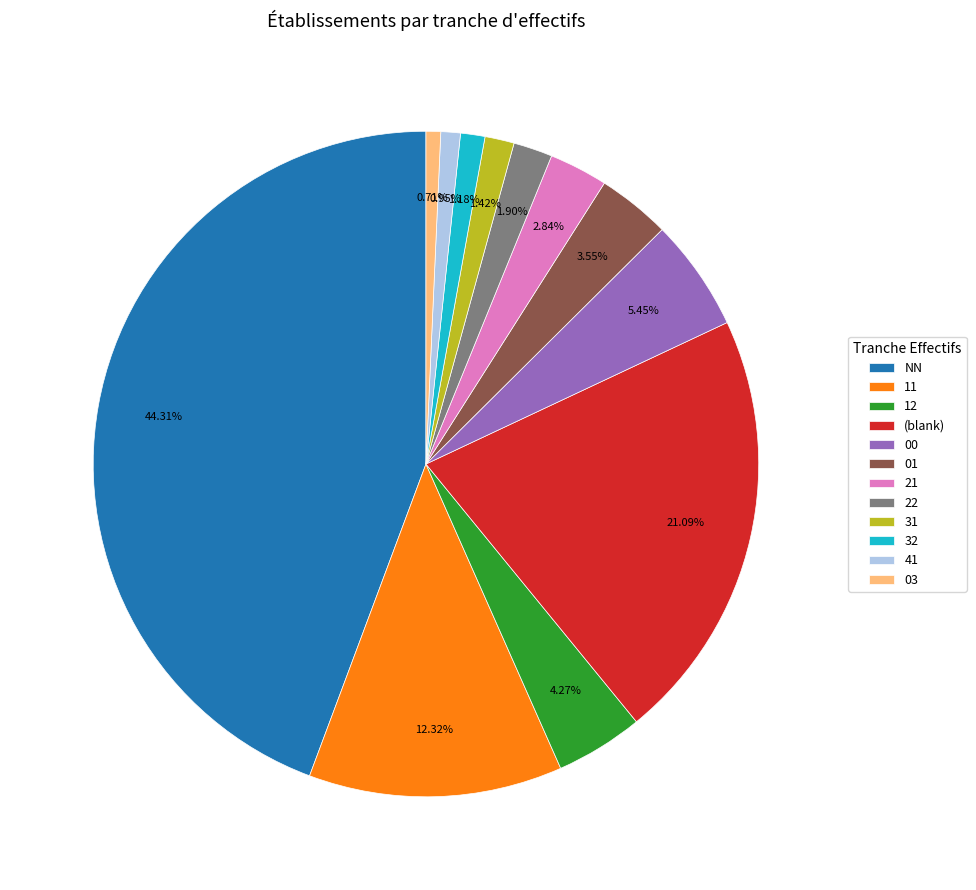

Between 41 and 12, which is larger?

12